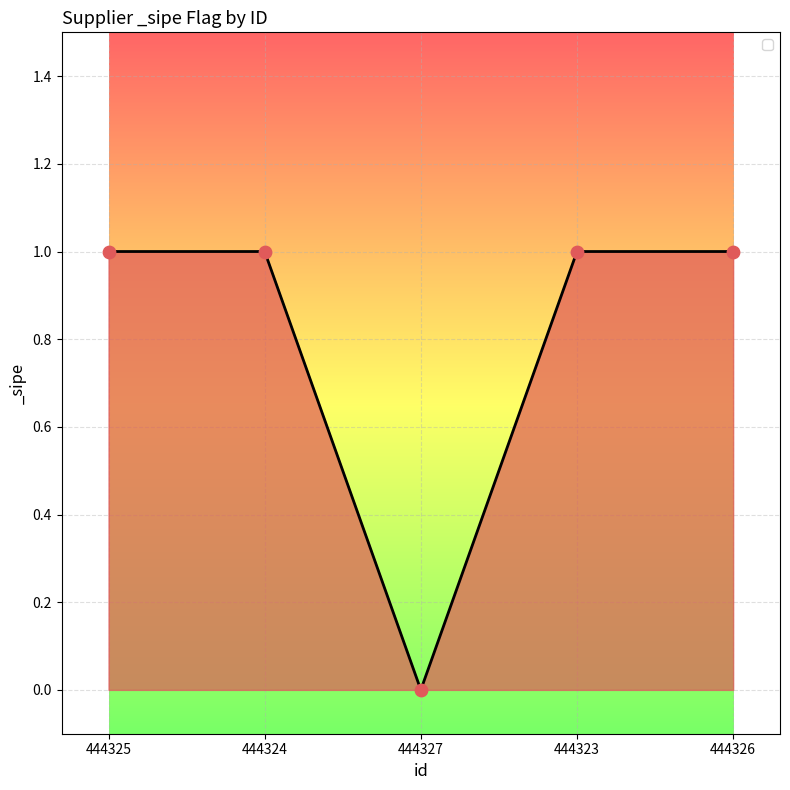

What is the ratio of the value at 444326 to the value at 444323?

1.0